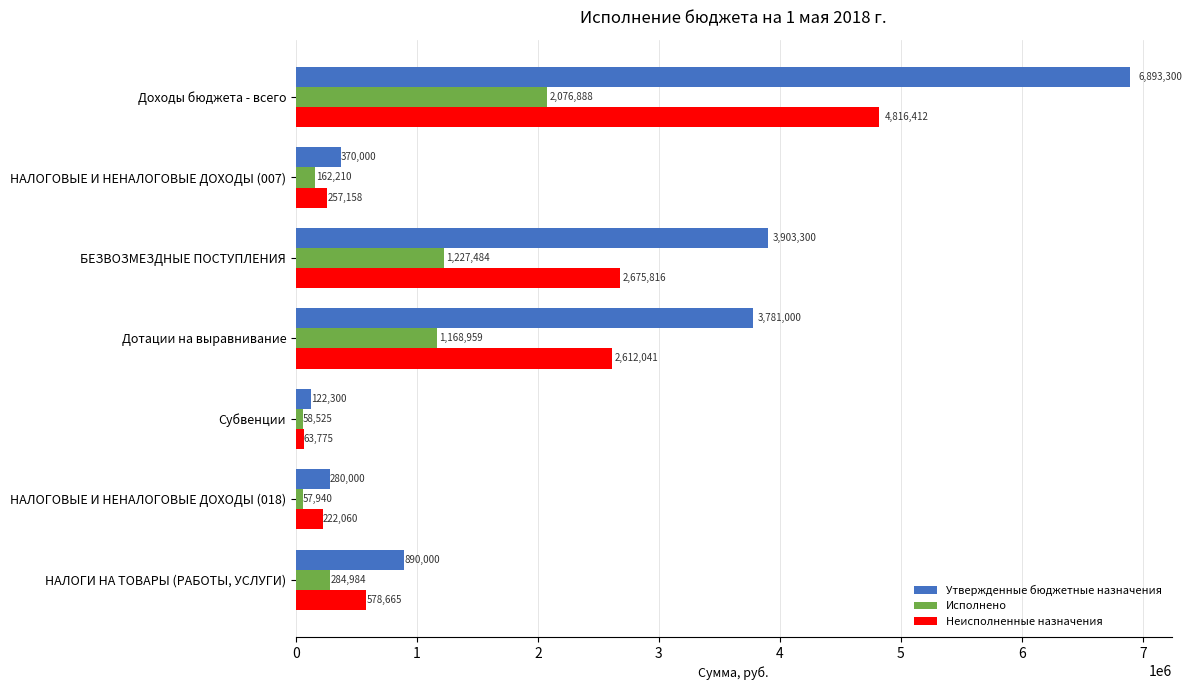

Between Доходы бюджета - всего and Субвенции, which series saw the biggest shift?

Утвержденные бюджетные назначения